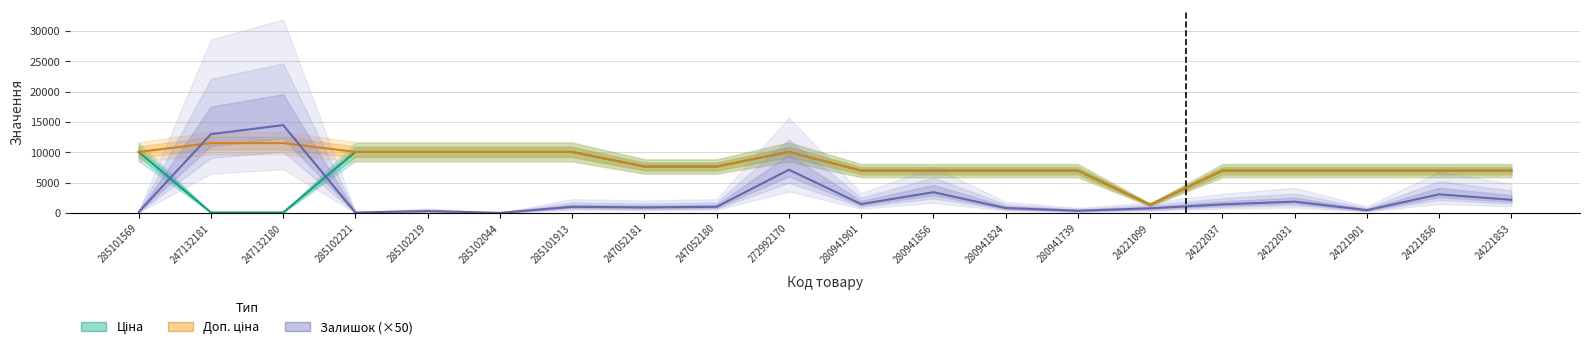

What is the total value across all series at 24222031?

15905.2